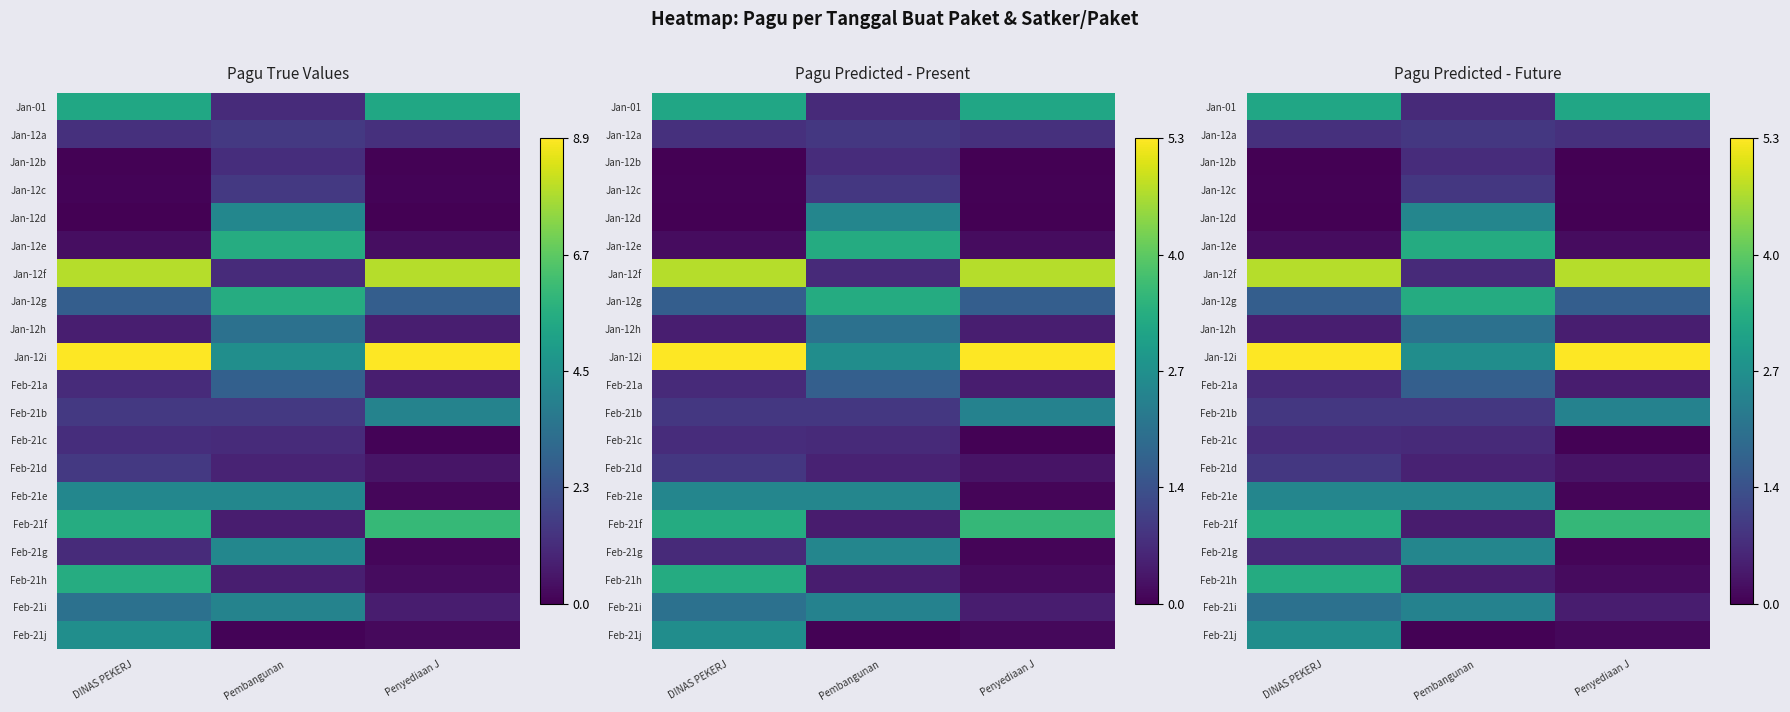

What is the total value across all series at Pembangunan ?

2969866200